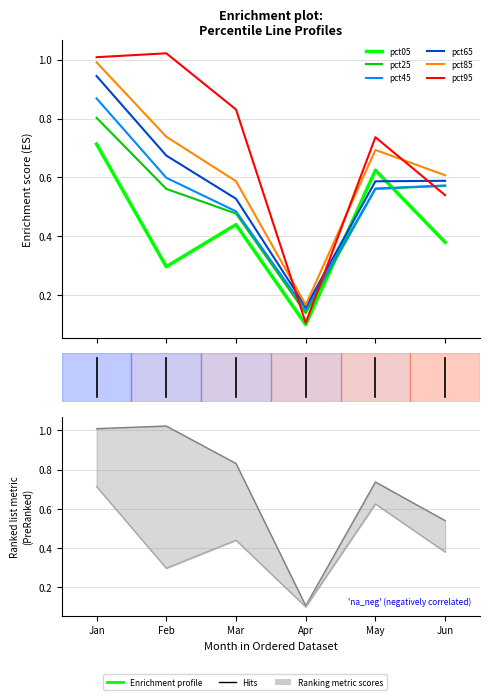

What is the difference between the highest and lowest values at Feb?

0.7